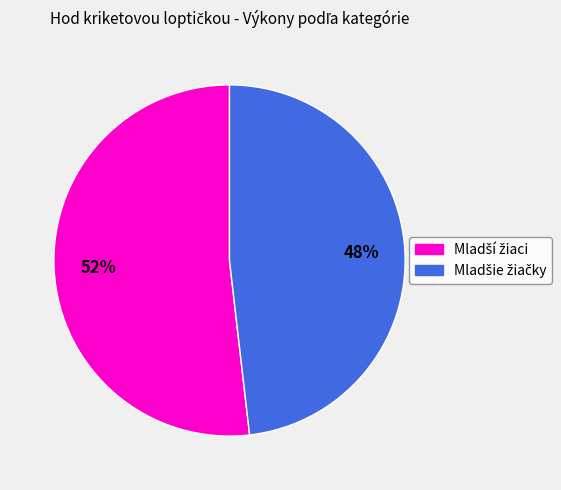

Does any single category account for the majority?

Yes